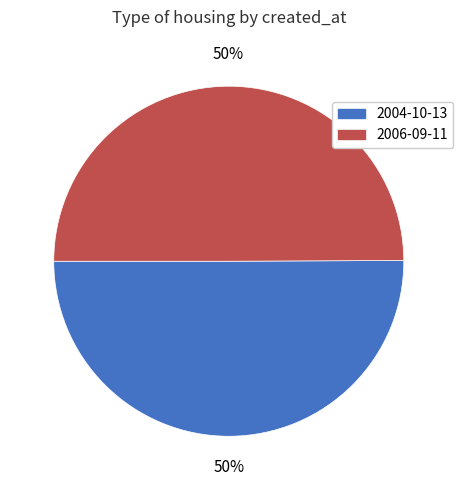

True or false: 2006-09-11 accounts for 50% of the total.

True